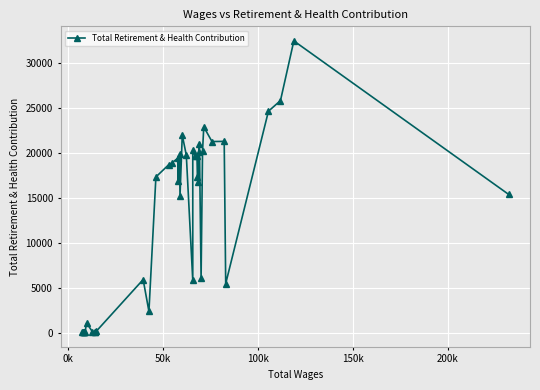

What is the greatest value displayed?

32400